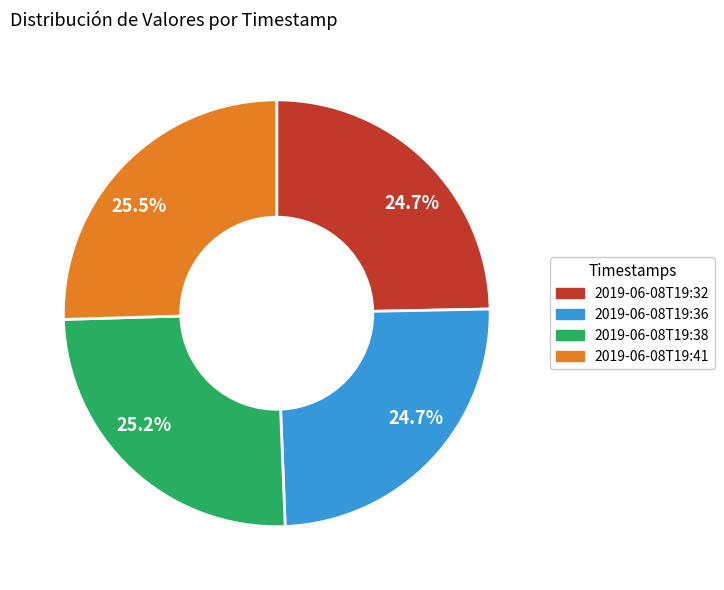

What percentage do 2019-06-08T19:41 and 2019-06-08T19:38 together represent?

50.6%